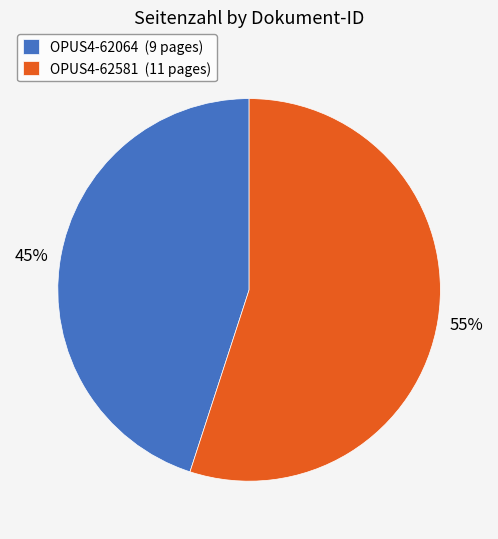

How many slices are in this pie chart?

2